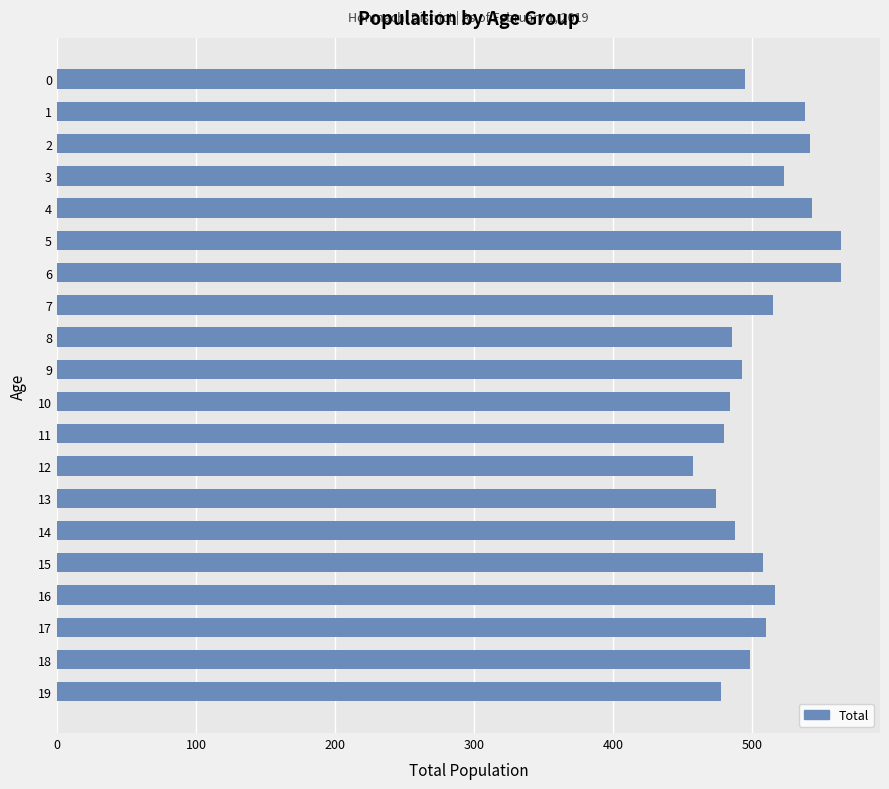

Read the value at 1.

538